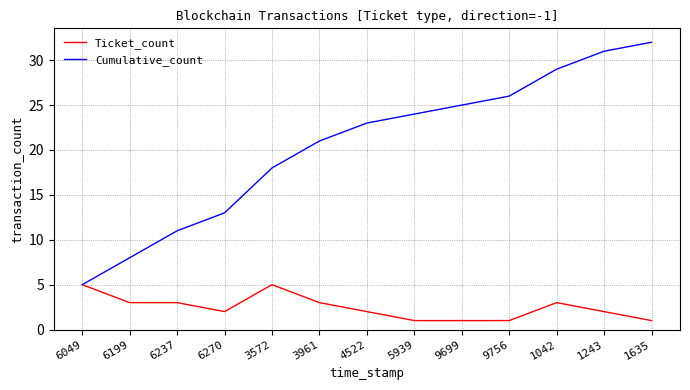

What is the sum of the Ticket_count values at 9699 and 6237?

4